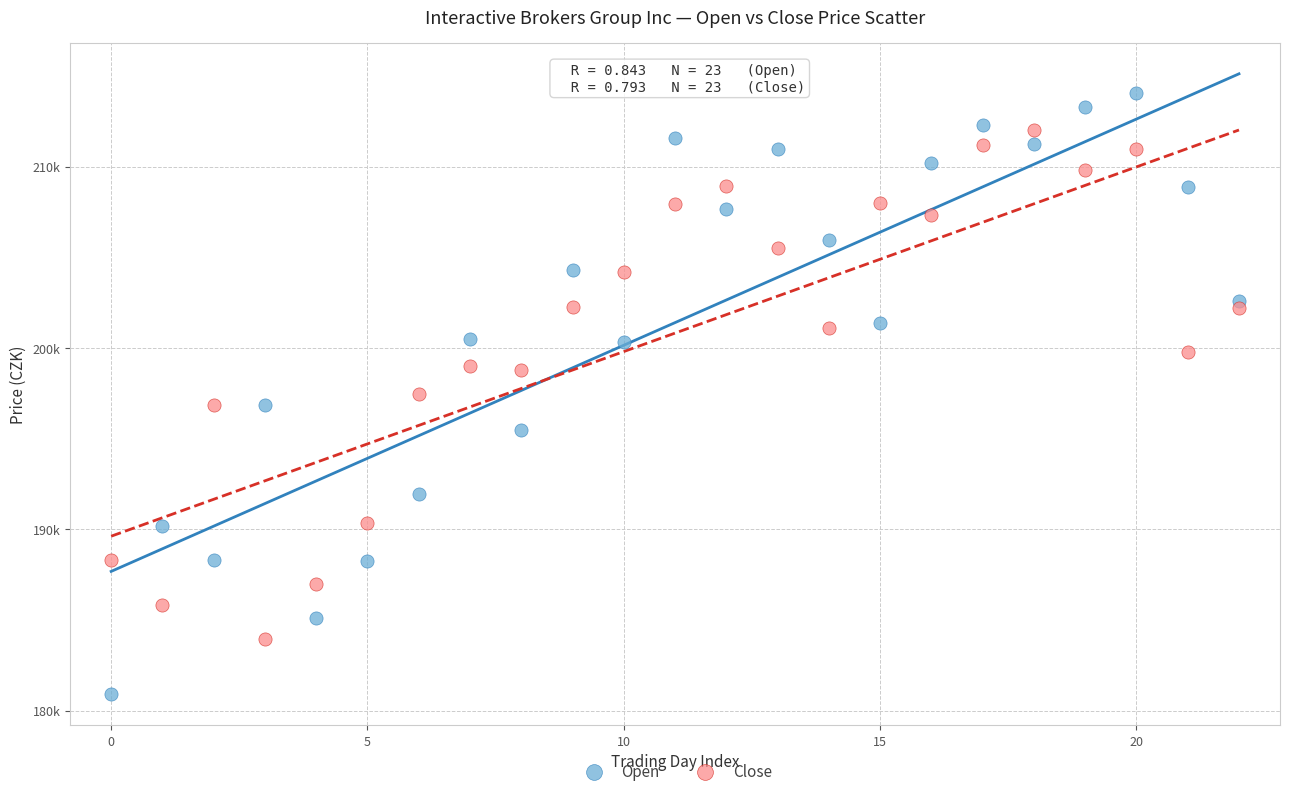

What are all the series names shown in the legend?

Open, Close